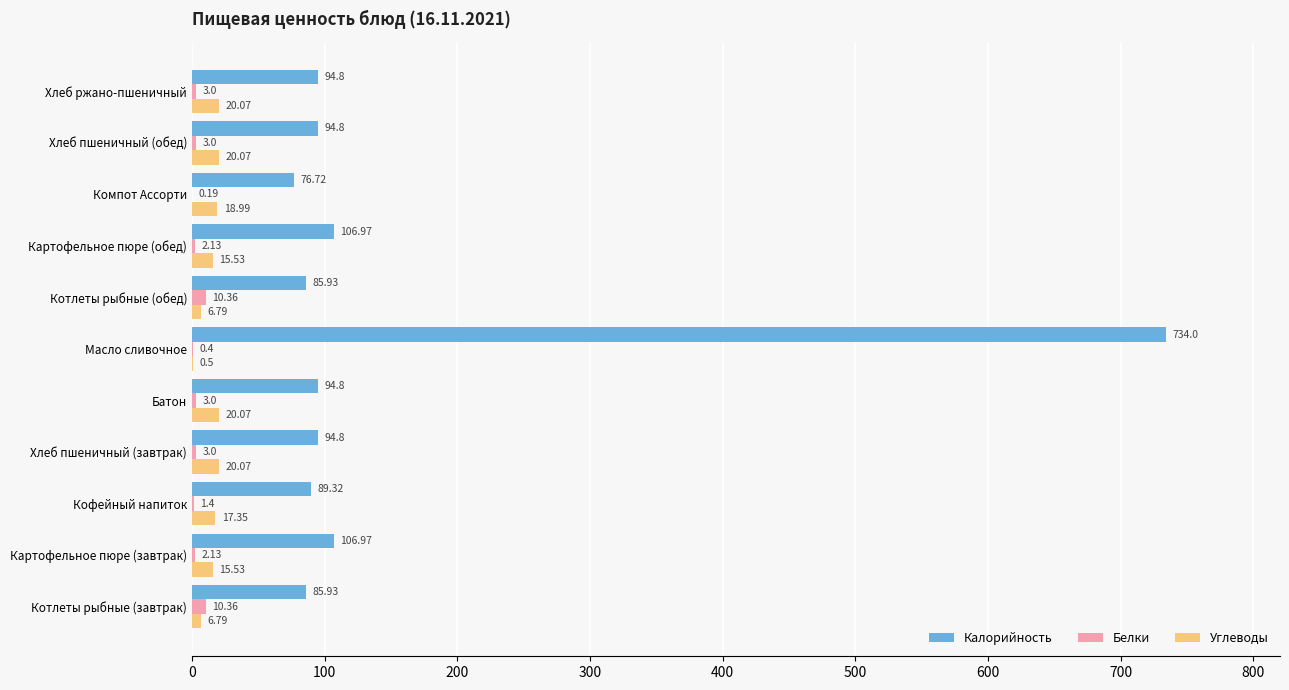

What is the sum of the Калорийность values at Котлеты рыбные (обед) and Картофельное пюре (завтрак)?

192.9